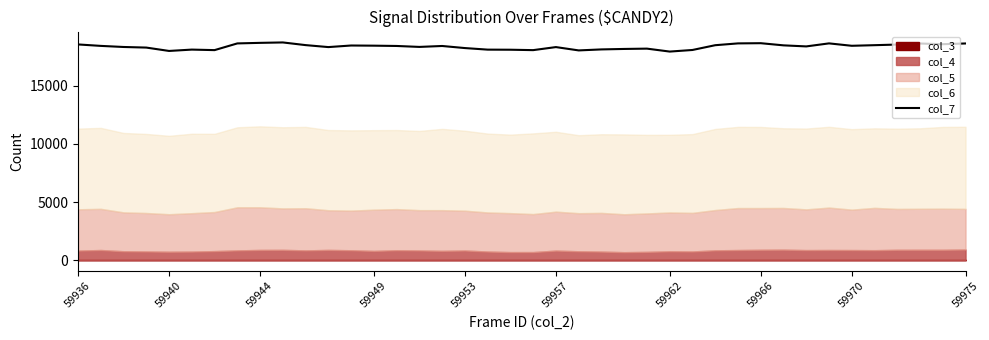

The value at 23 is 18139. True or false?

True